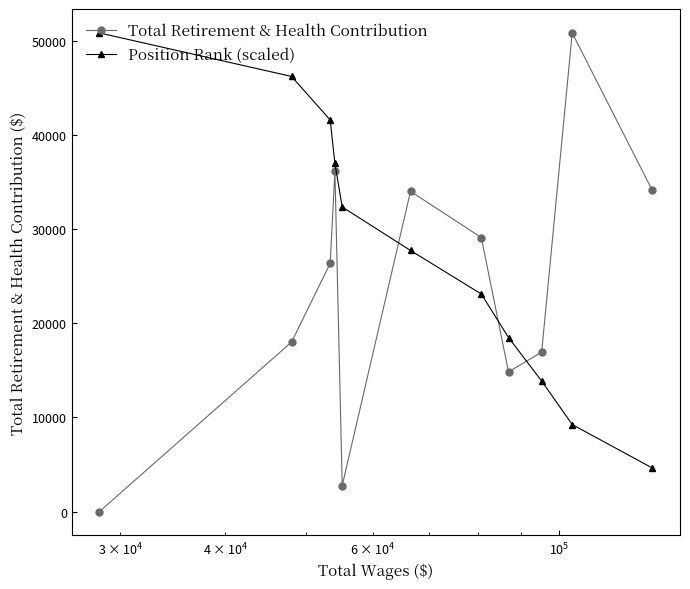

List the series in order of their overall mean, lowest first.

Total Retirement & Health Contribution, Position Rank (scaled)